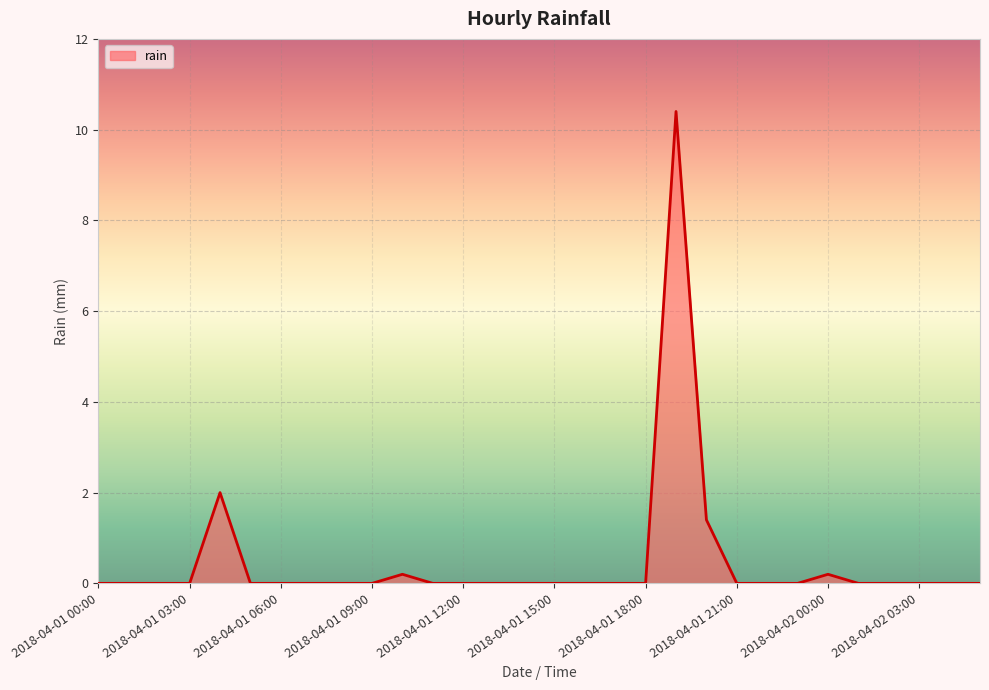

What is the greatest value displayed?

10.4